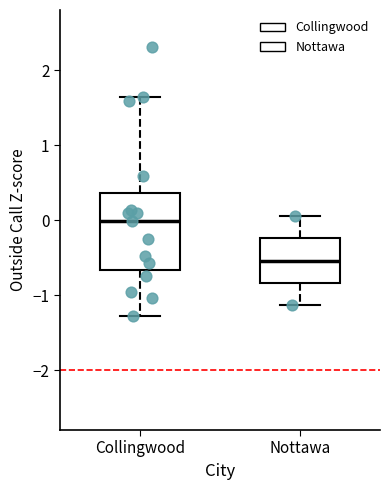

Reading left to right, transcribe this box plot: for each box, give where its median line is, the range the box spans, and where its two whiskers end, as read against the y-axis. The values are not printed on the chart, so give them approximately, as read against the axis.

Collingwood: median 0.0, box -0.7 to 0.4, whiskers -1.3 to 1.6
Nottawa: median -0.5, box -0.8 to -0.2, whiskers -1.1 to 0.1